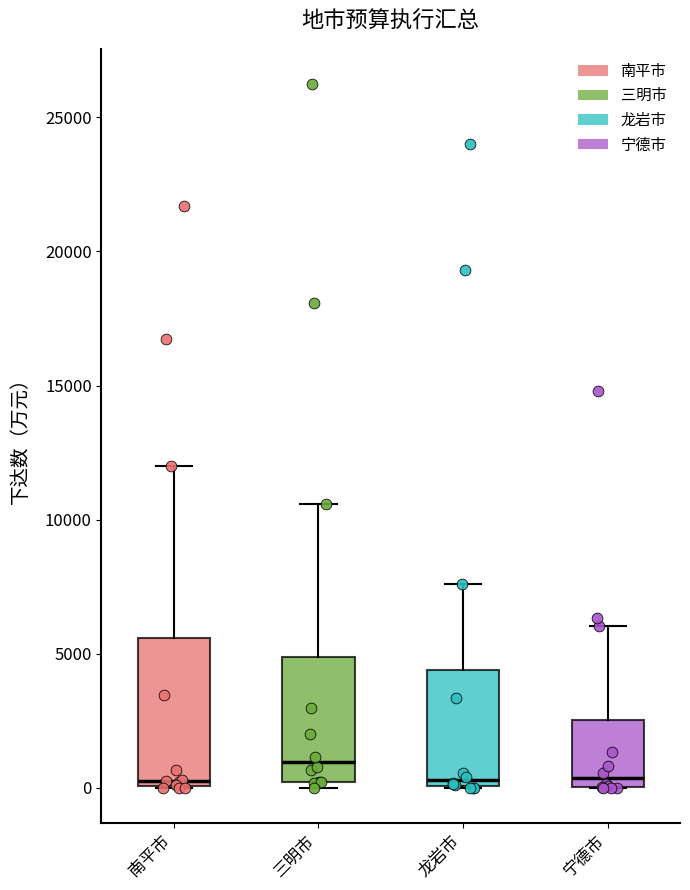

Reading left to right, read every box against the y-axis: the position of its median line, the range the box covers, and the ends of its whiskers. The values are not printed on the chart, so give them approximately, as read against the axis.

南平市: median 500, box 0 to 5500, whiskers 0 to 12000
三明市: median 1000, box 0 to 5000, whiskers 0 (just below the box's lower edge) to 10500
龙岩市: median 500, box 0 to 4500, whiskers 0 to 7500
宁德市: median 500, box 0 to 2500, whiskers 0 to 6000